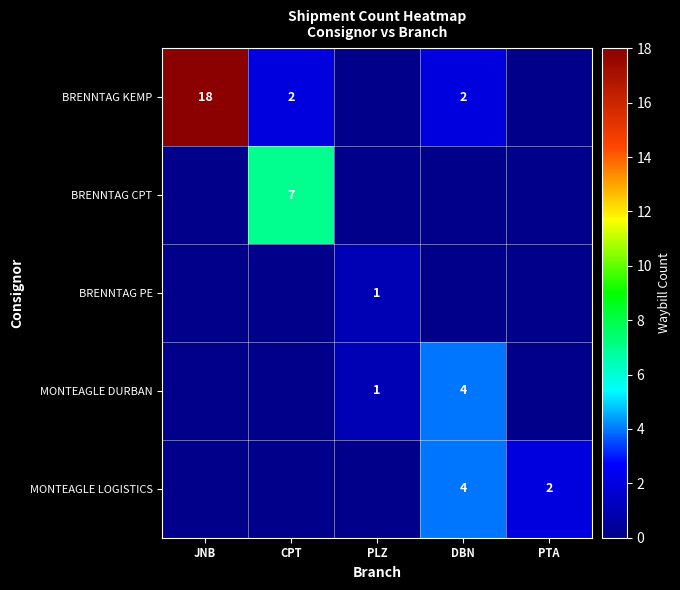

Is it true that MONTEAGLE LOGISTICS equals 2 at PTA?

True